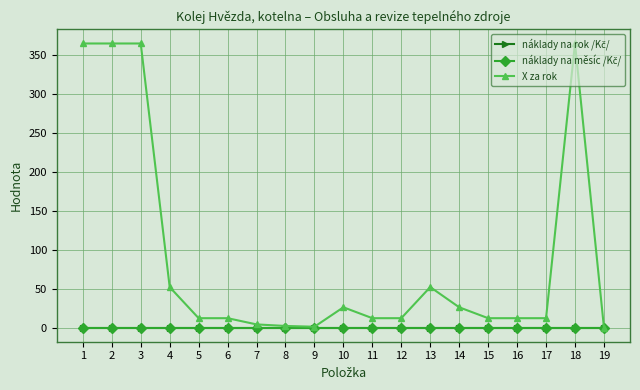

Does the chart have visible grid lines?

Yes